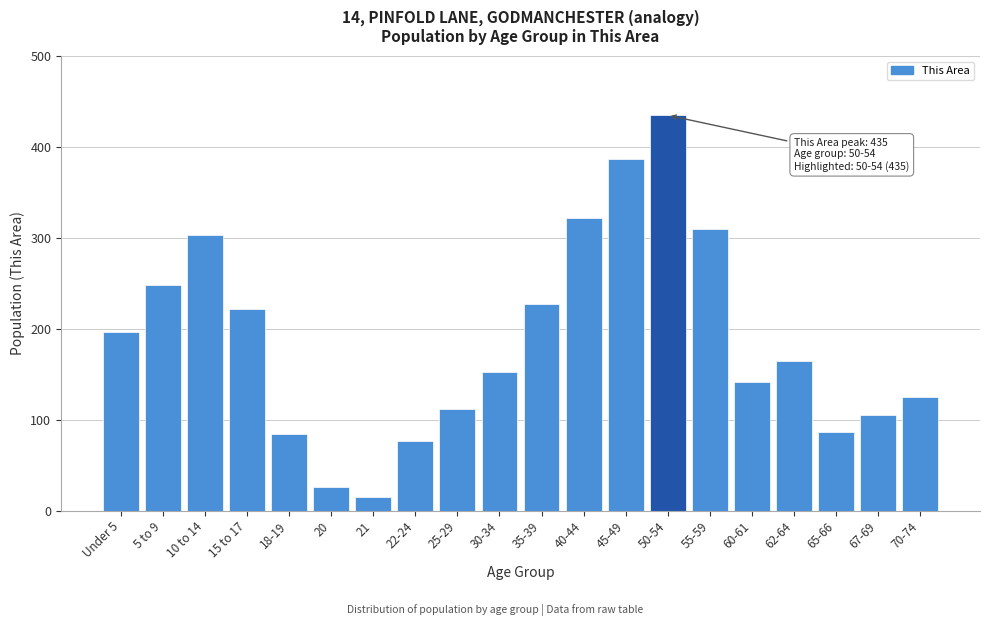

Reading left to right, transcribe all the data shown in this chart.

Under 5=197	5 to 9=248	10 to 14=303	15 to 17=222	18-19=84	20=26	21=15	22-24=77	25-29=112	30-34=153	35-39=227	40-44=322	45-49=387	50-54=435	55-59=310	60-61=142	62-64=165	65-66=87	67-69=105	70-74=125